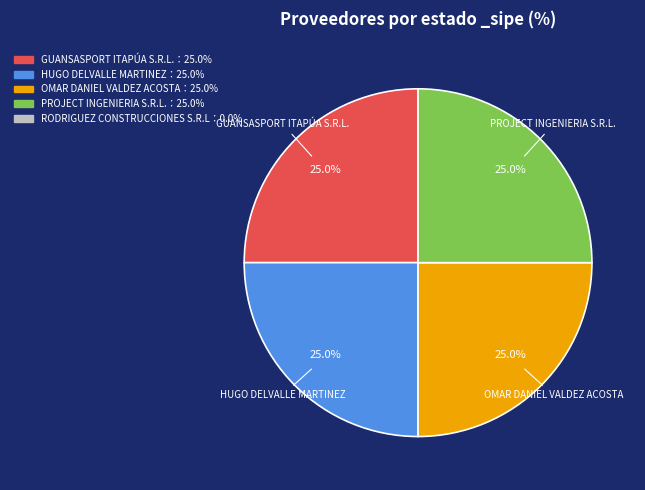

Is there any slice that represents more than half of the pie?

No